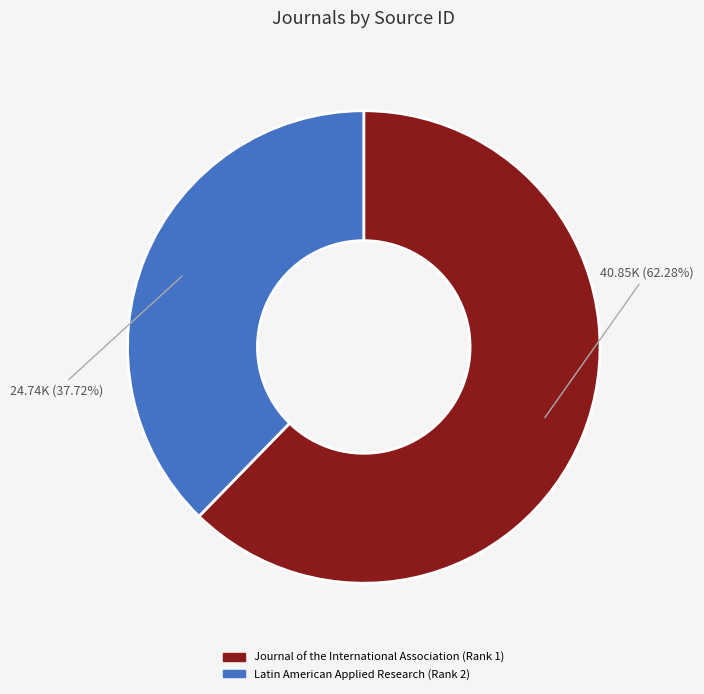

Which category has the biggest portion of the pie?

Journal of the International Association (Rank 1)